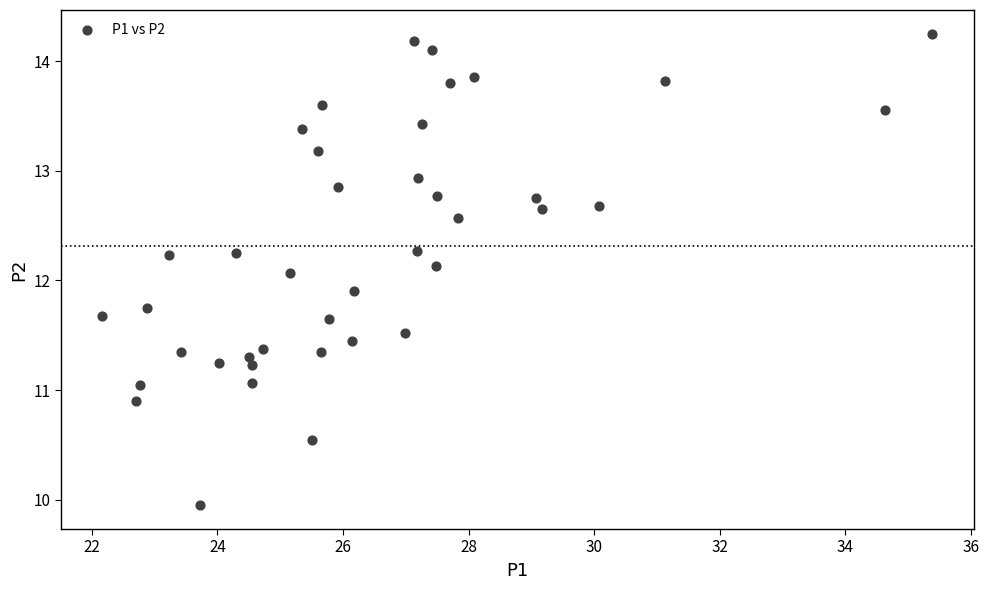

What is the range of X values (max minus min)?

13.2